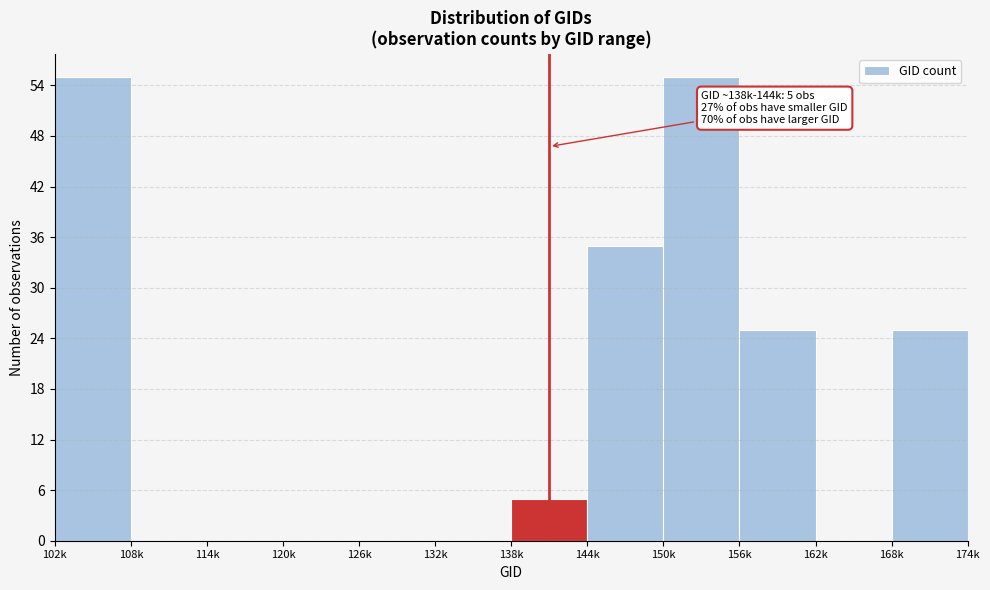

Reading left to right, transcribe all the data shown in this chart.

102k=55	108k=0	114k=0	120k=0	126k=0	132k=0	138k=5	144k=35	150k=55	156k=25	162k=0	168k=25